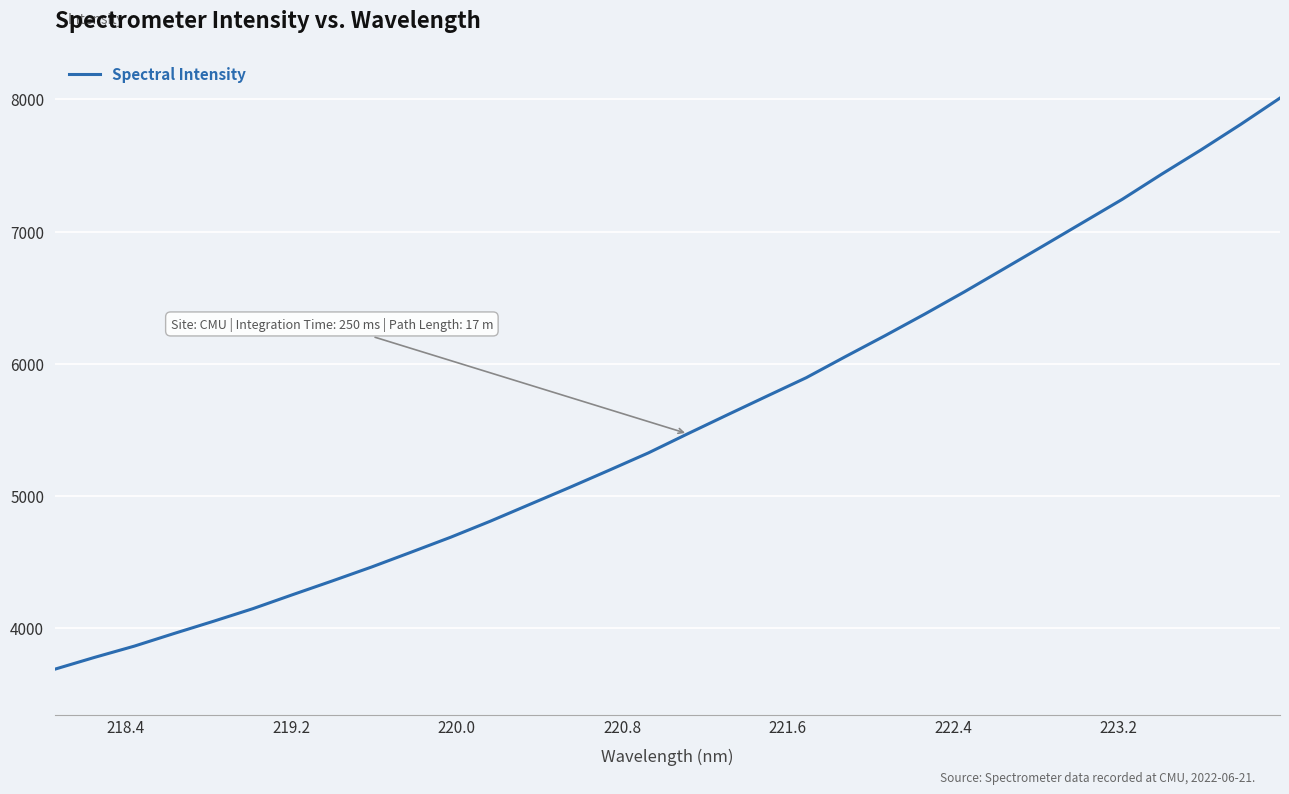

What is the sum of all values?

177891.9